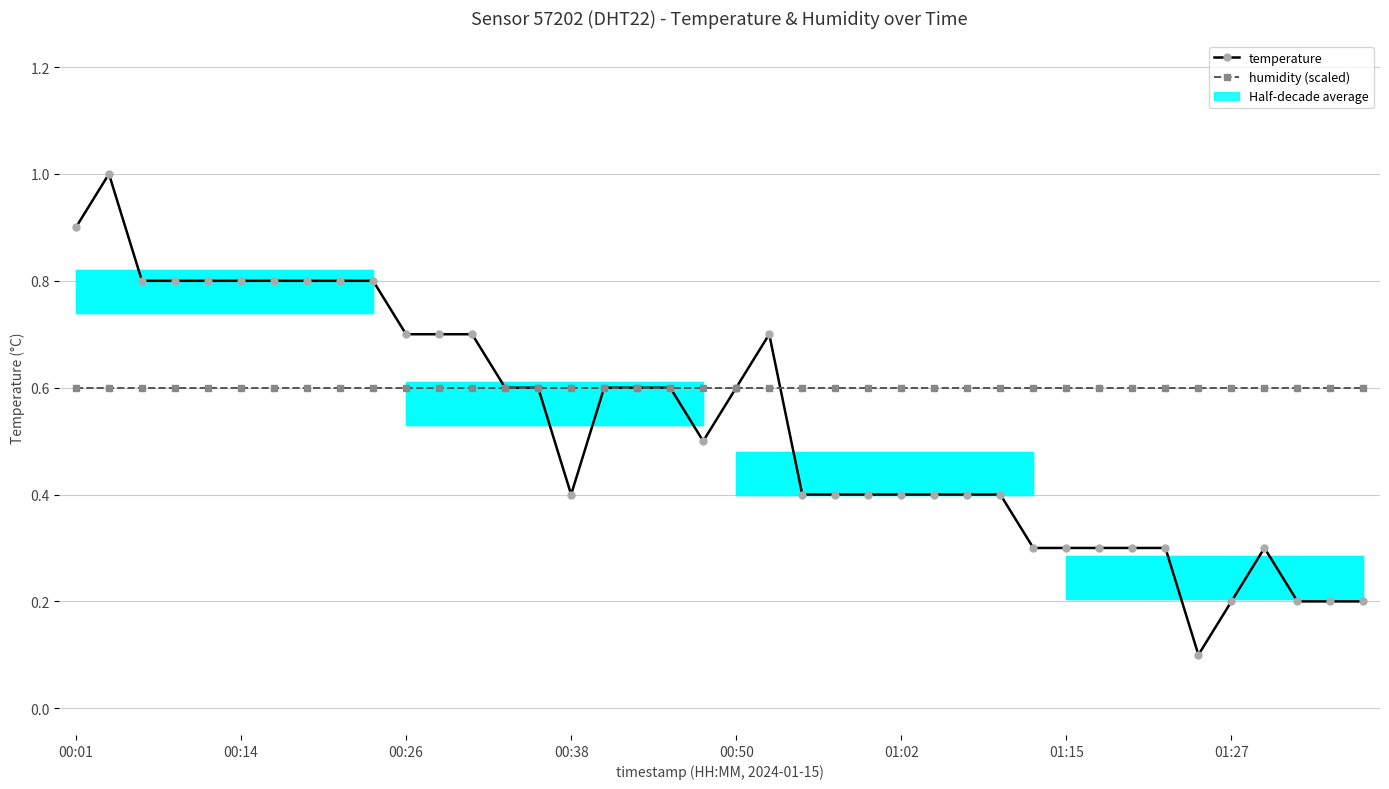

Which series has the largest total across all categories?

humidity (scaled)